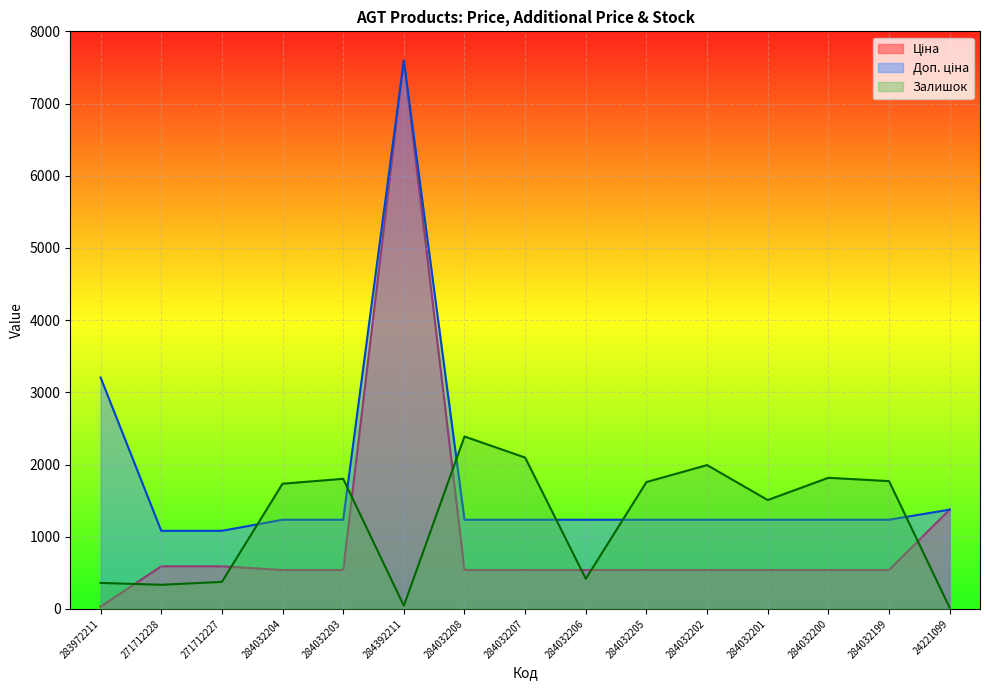

Which series ends up on top after the final intersection of Ціна and Залишок?

Ціна